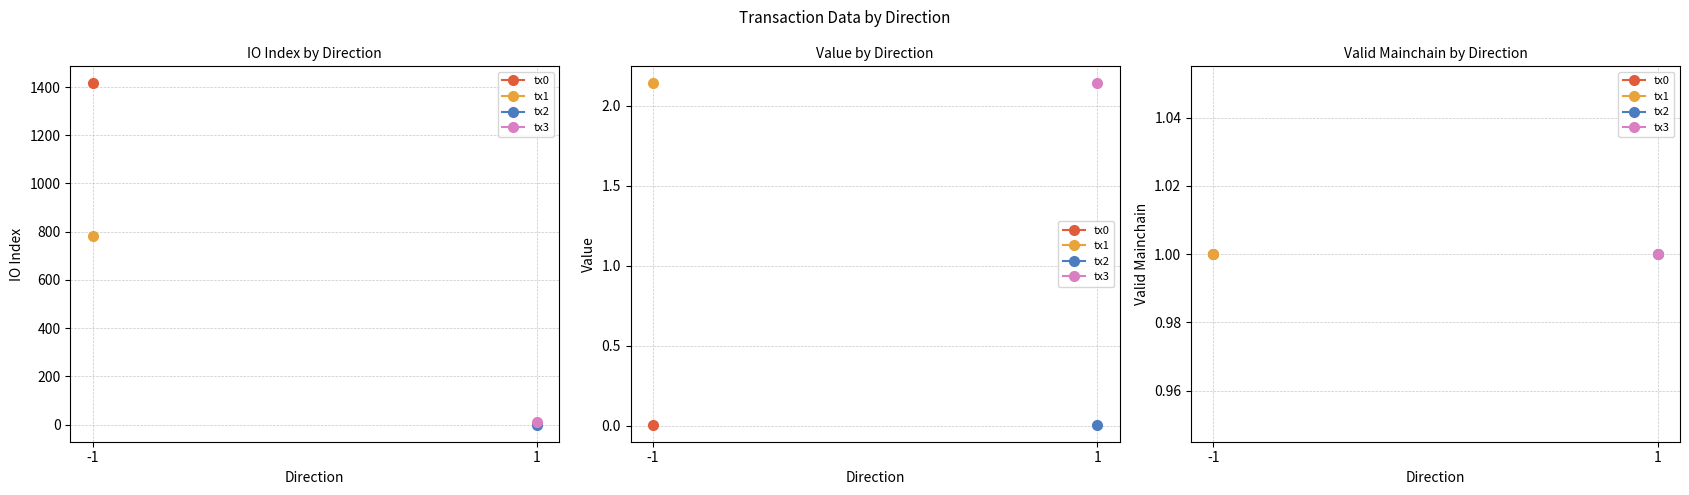

Reading left to right, transcribe all the data shown in this chart.

io_index: 1415.0	782.0	0.0	13.0
value: 0.0	2.1	0.0	2.1
valid_mainchain: 1.0	1.0	1.0	1.0